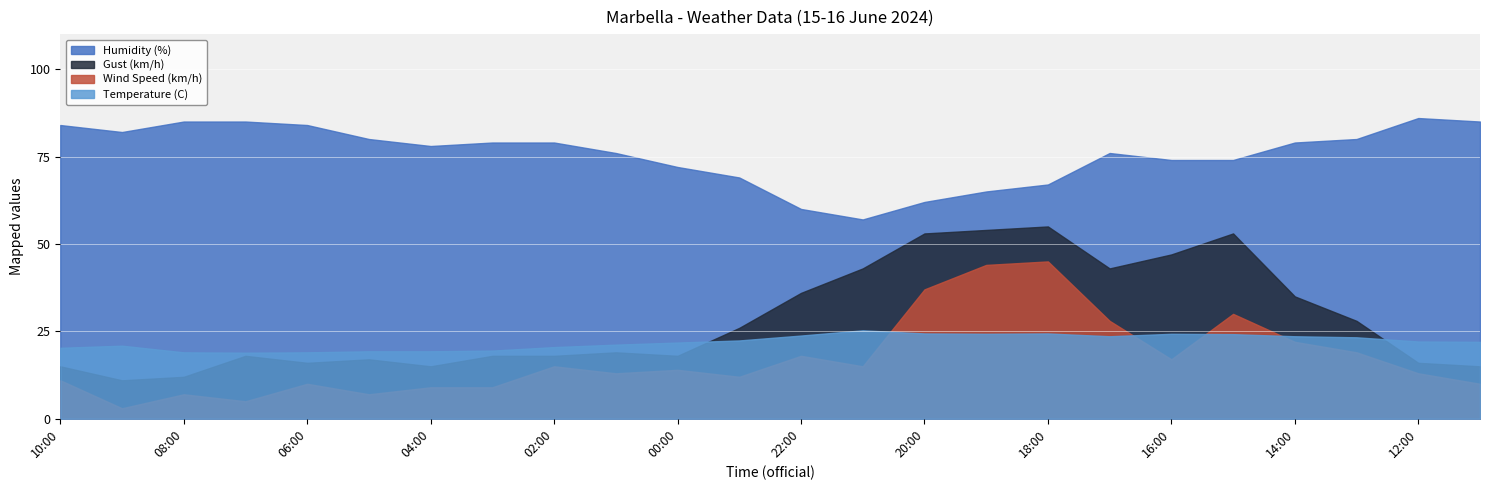

Where does the Wind Speed (km/h) series first go above 14?

02:00